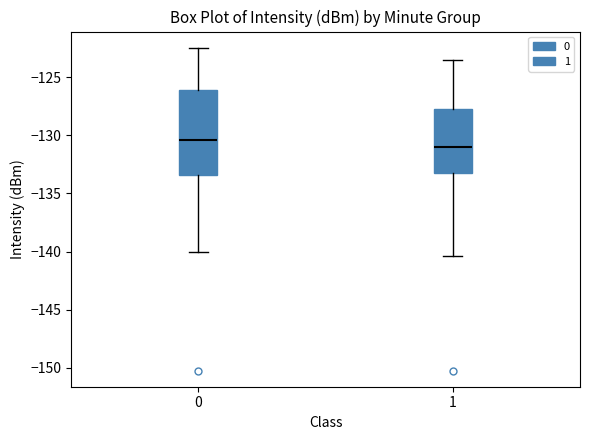

Which box is the tallest, from its lower edge to its upper edge?

0